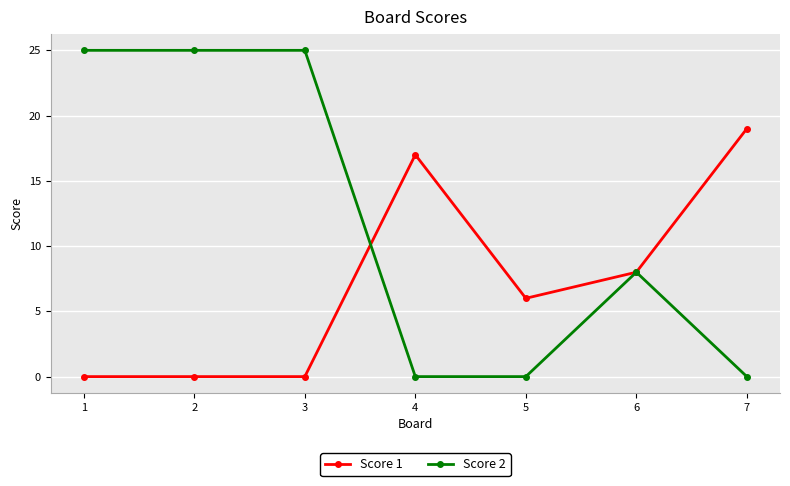

Where is Score 1 nearest to the value 9?

6